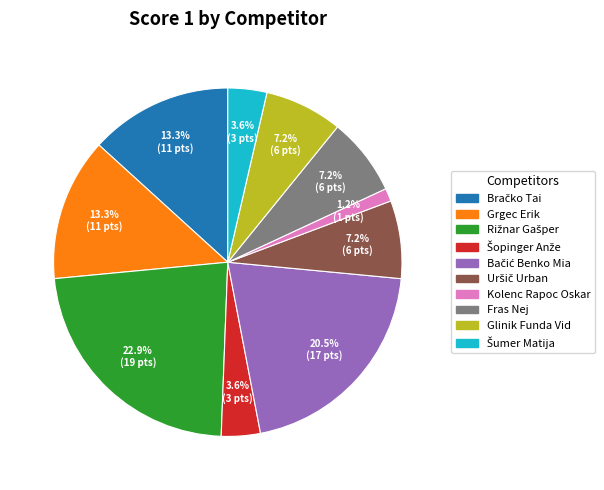

Does Glinik Funda Vid account for over 50% of the chart?

No